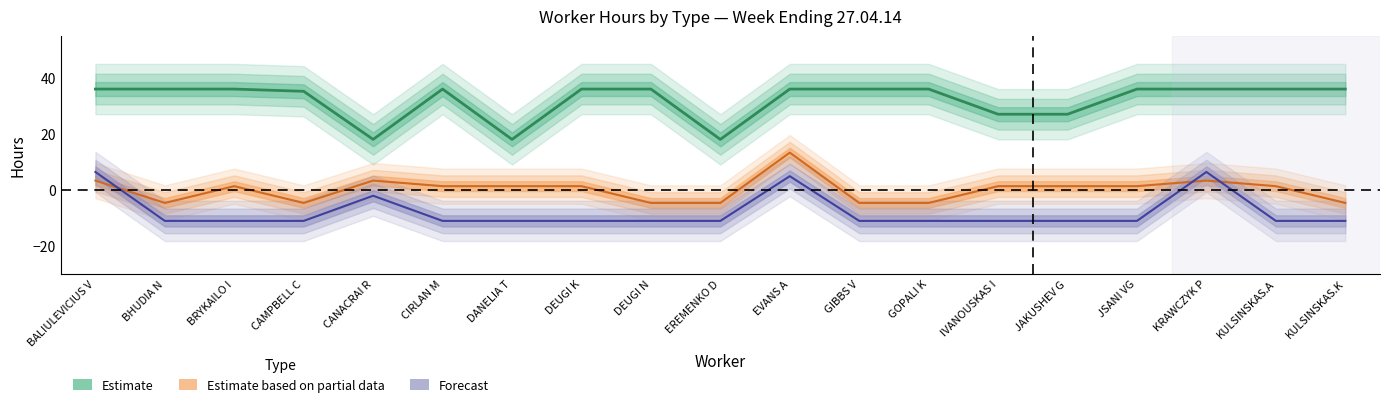

How many lines are shown in the chart?

3